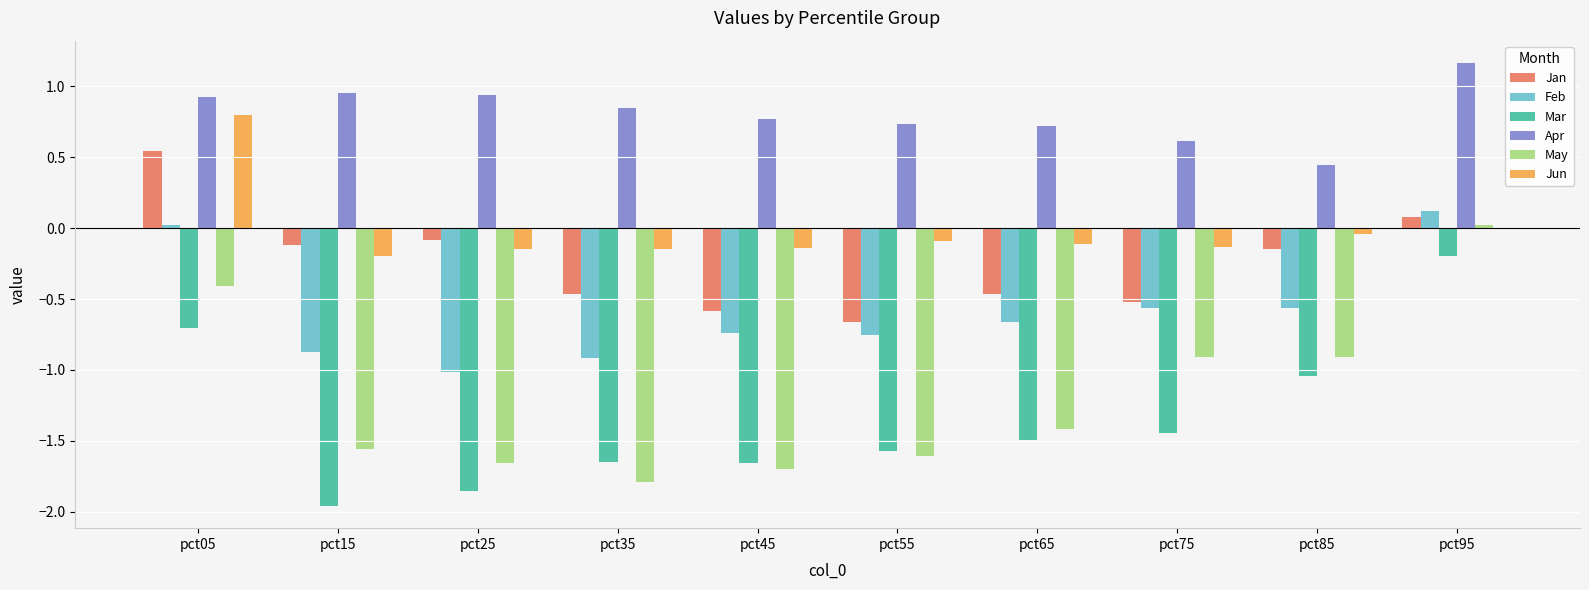

What is the approximate value of Feb at pct15?

-0.9